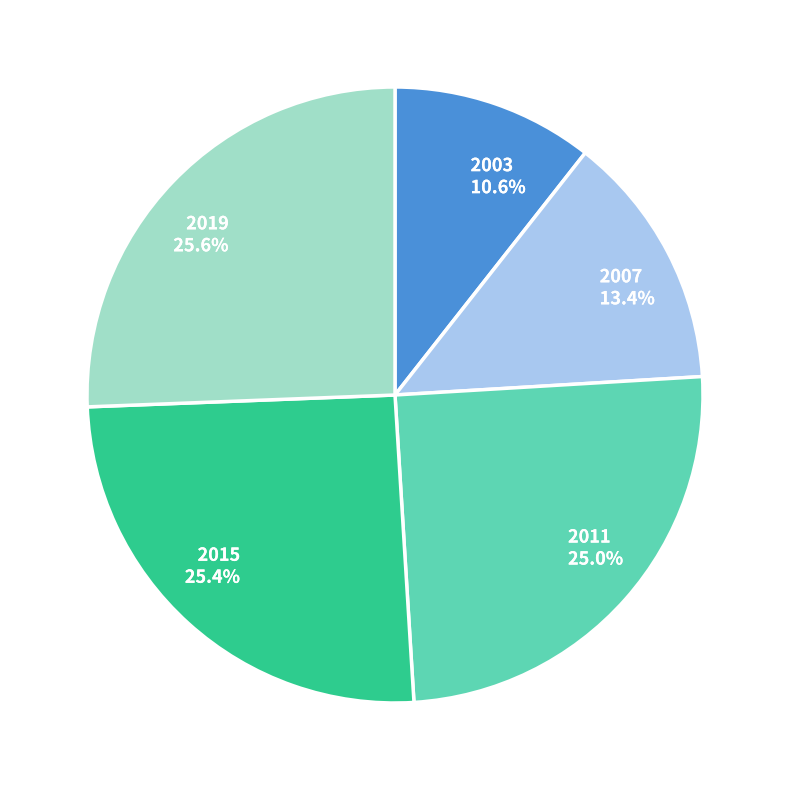

Combined, what portion of the pie is 2011 and 2003?

35.6%